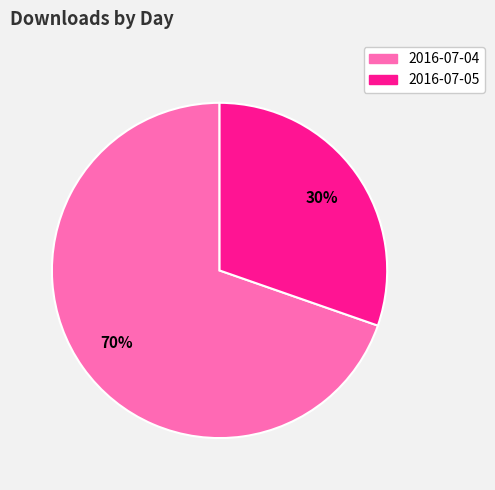

To the nearest percent, what is the average slice percentage?

50%